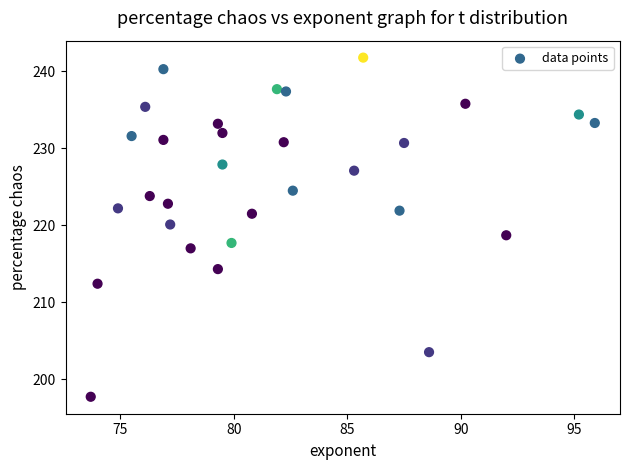

What is the range of Y values (max minus min)?

44.1